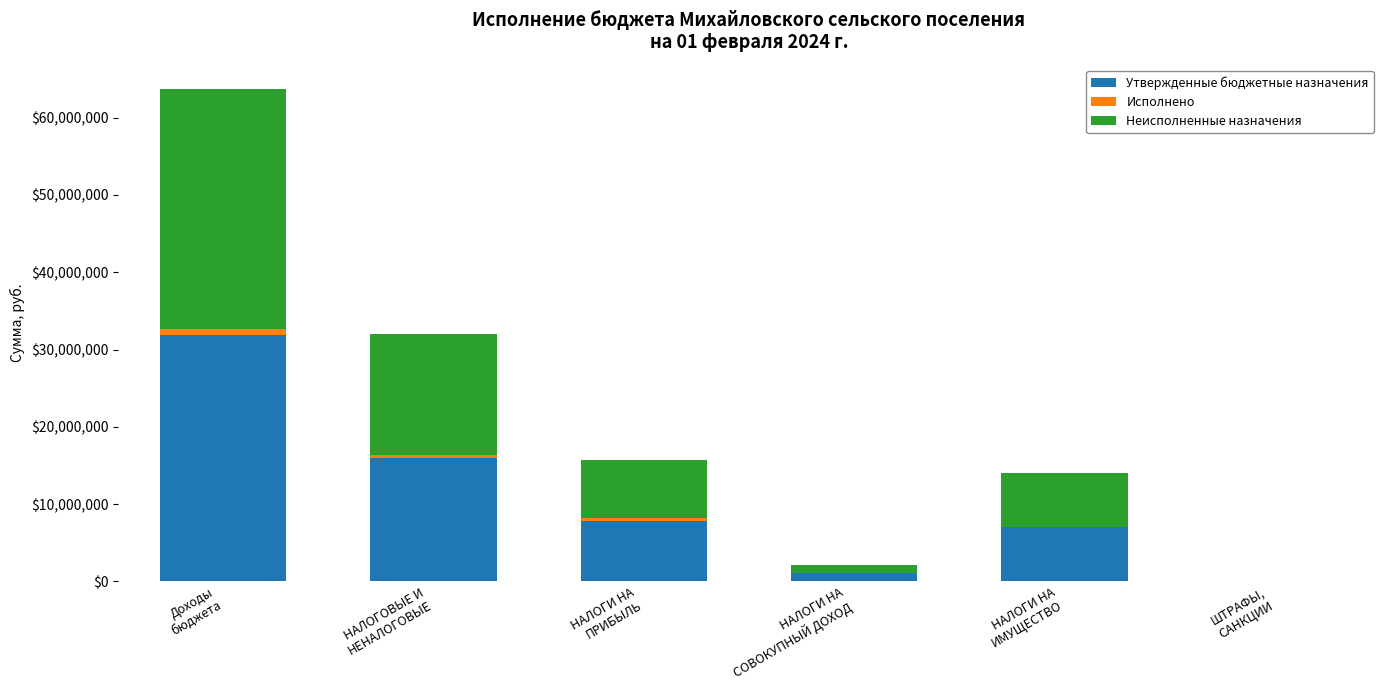

What is the maximum value for Утвержденные бюджетные назначения?

31835700.0